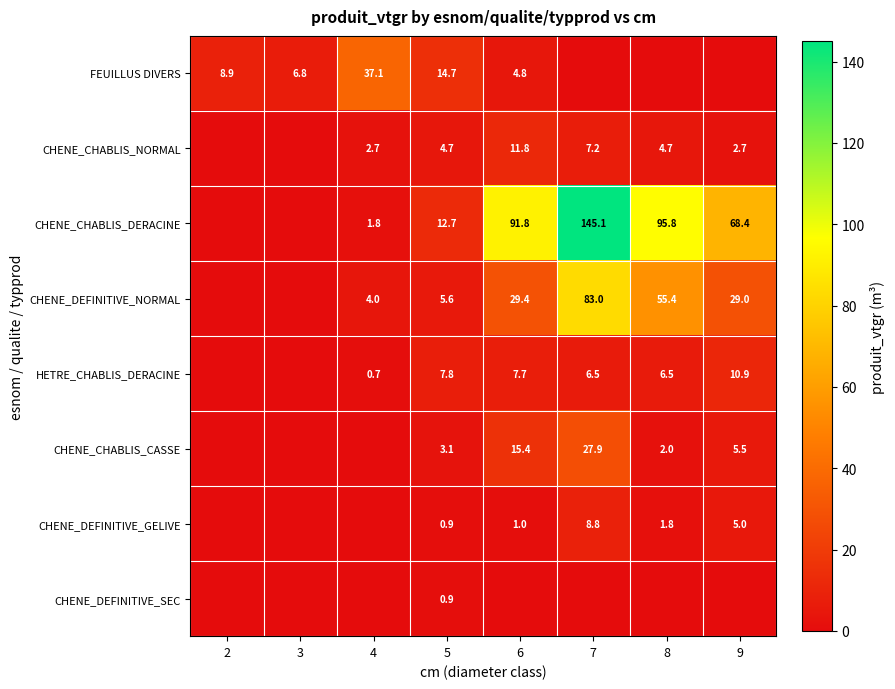

The value of CHENE_DEFINITIVE_SEC at 5 is 0.9. True or false?

True